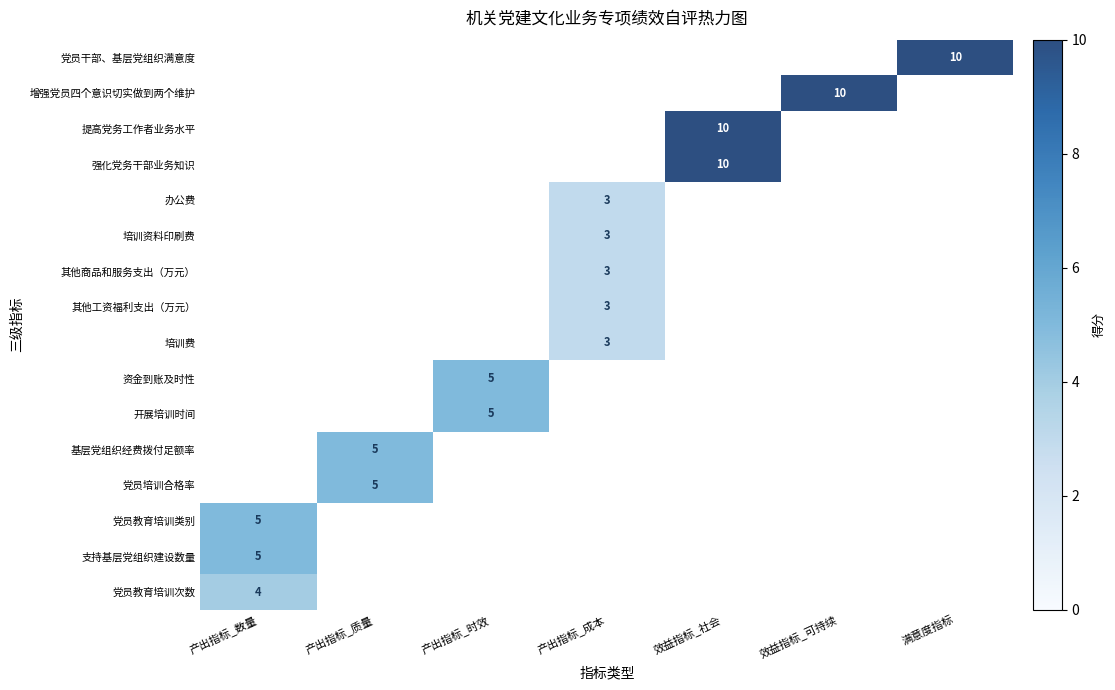

Is it true that 增强党员四个意识切实做到两个维护 equals 5 at 效益指标_可持续?

False